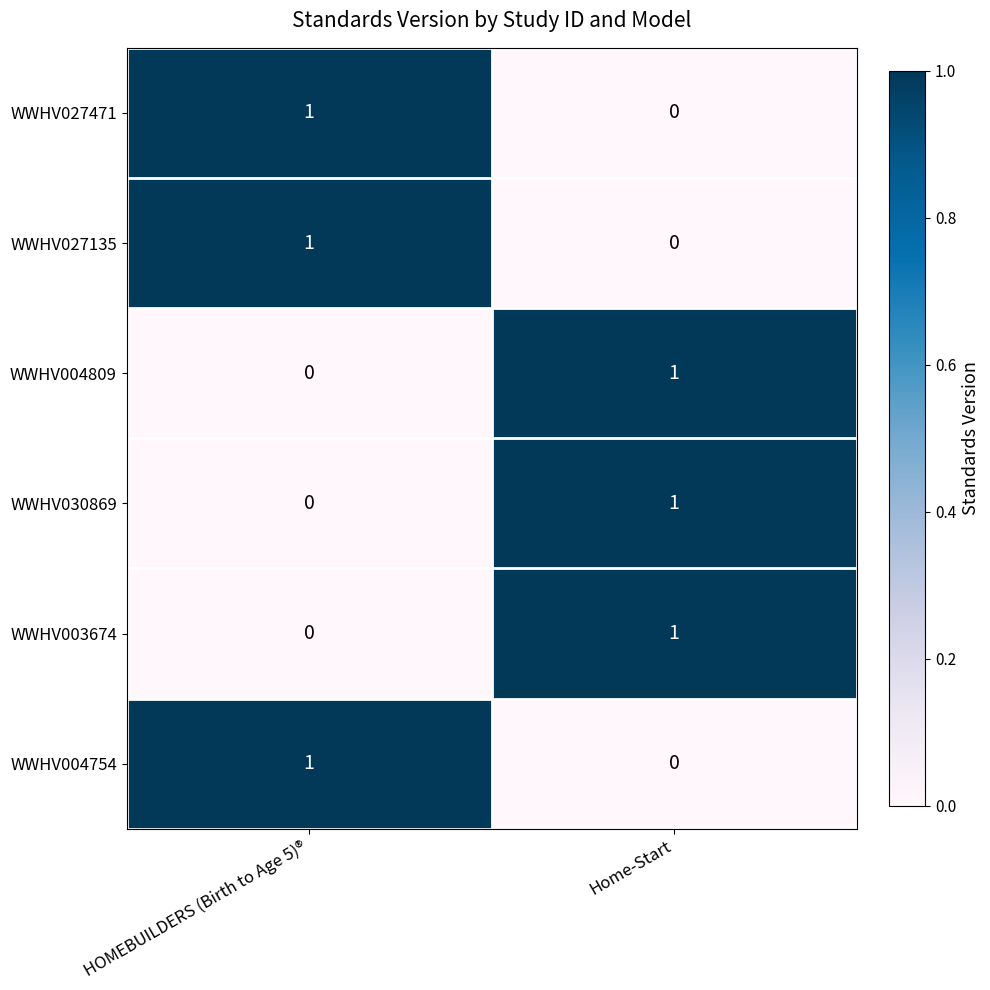

At which label is WWHV004809 closest to 0?

HOMEBUILDERS (Birth to Age 5)®